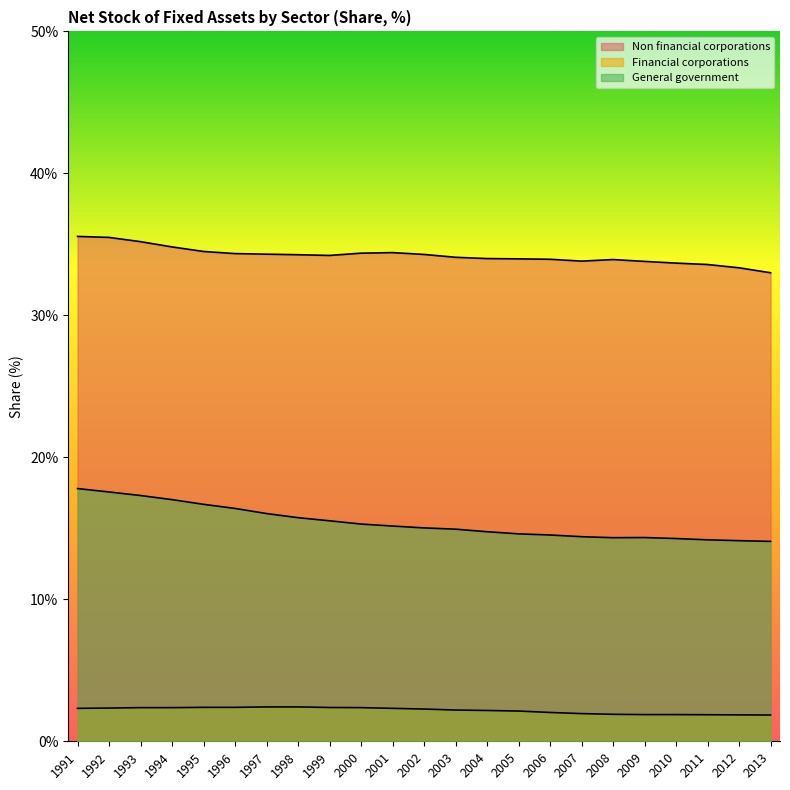

What is the value of the General government point at the 20th from the left?

14.3